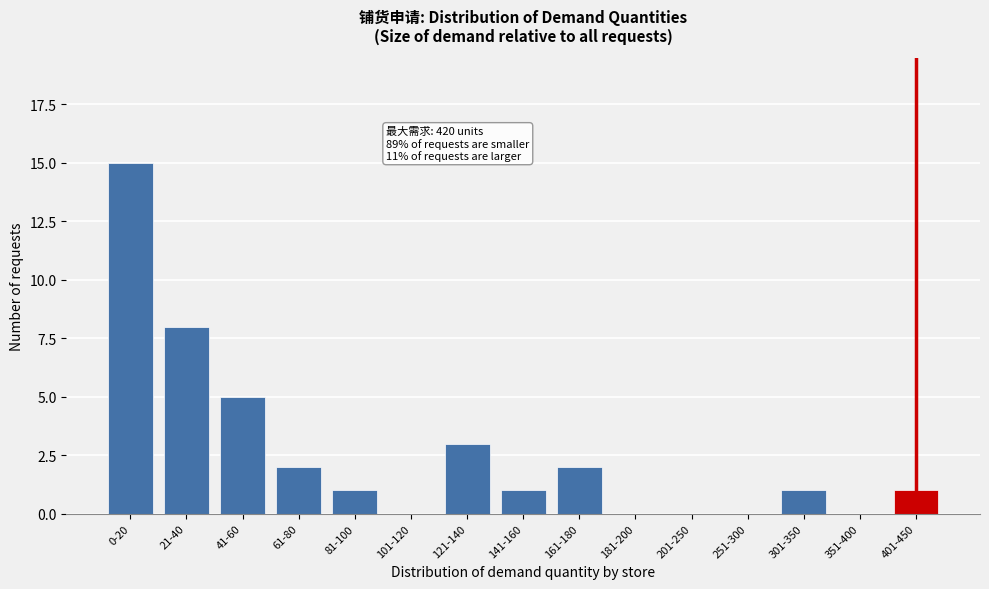

What is the change in value from 0-20 to 351-400?

-15